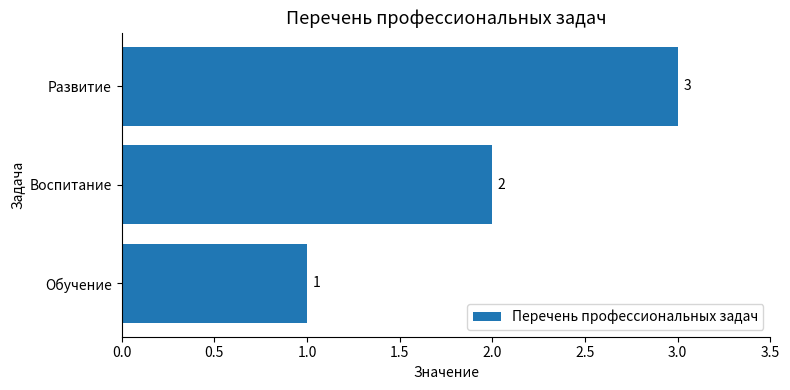

What is the change in value from Обучение to Воспитание?

+1